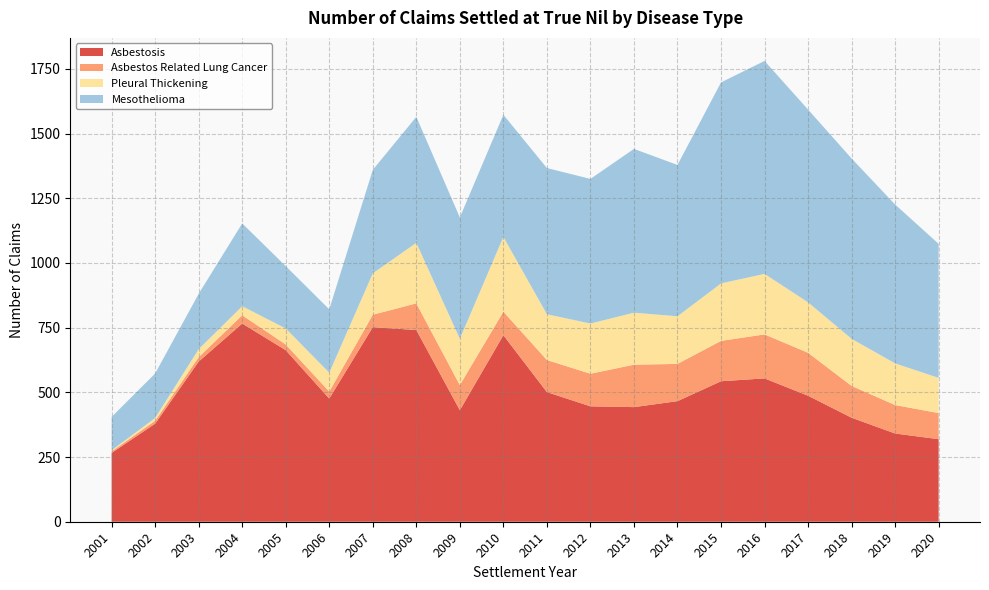

Reading left to right, what are all the values shown in this chart?

Asbestosis: 266	379	619	766	663	476	752	741	431	721	501	446	443	466	543	554	487	402	341	319
Asbestos Related Lung Cancer: 6	11	17	32	22	27	48	103	97	91	124	126	164	144	156	170	166	123	110	101
Pleural Thickening: 4	11	31	35	62	73	160	234	179	289	177	194	201	184	222	234	195	182	161	136
Mesothelioma: 129	172	214	320	241	245	400	487	469	472	565	559	633	585	777	823	745	697	614	518